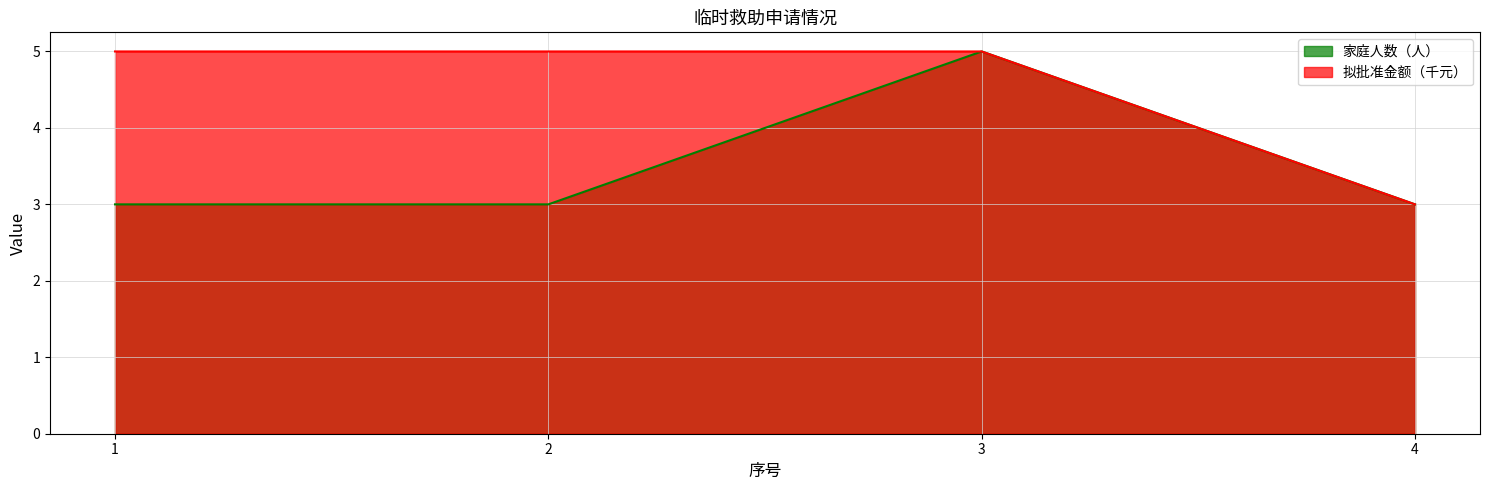

Reading right to left, transcribe all the data shown in this chart.

家庭人数（人）: 3	5	3	3
拟批准金额（元）: 3	5	5	5